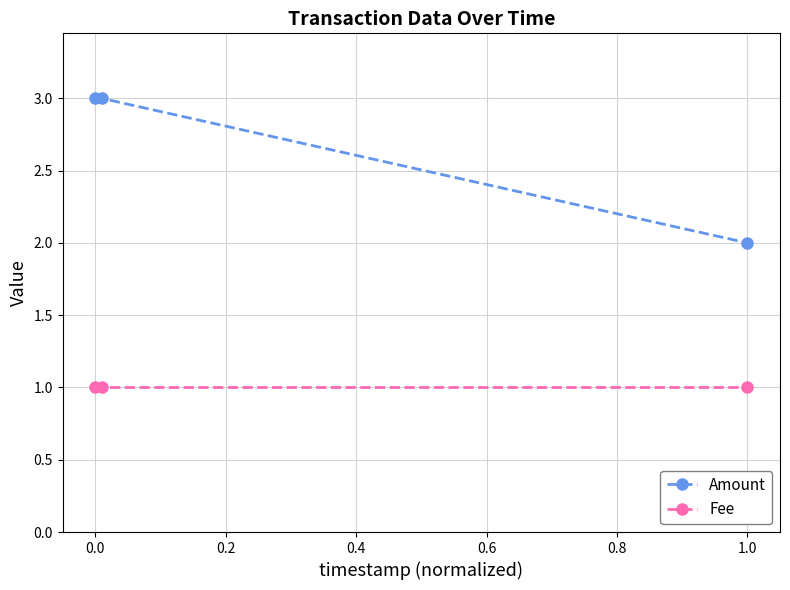

Reading right to left, transcribe all the data shown in this chart.

Amount: 2.0	3.0	3.0
Fee: 1.0	1.0	1.0